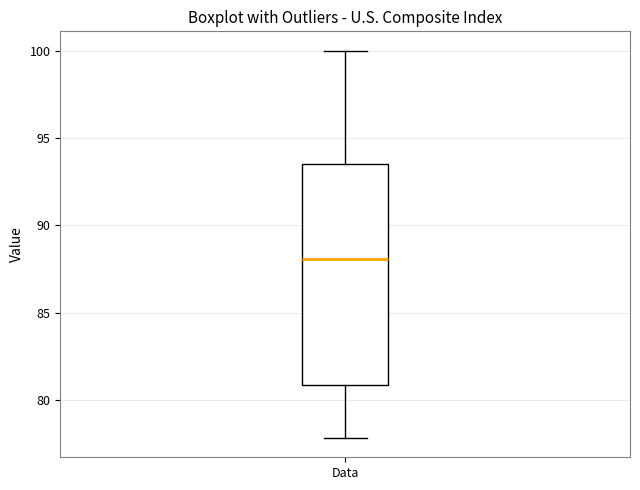

Where is the upper edge of the box for Data on the y-axis? The values are not printed on the chart, so give them approximately, as read against the axis.

93.5